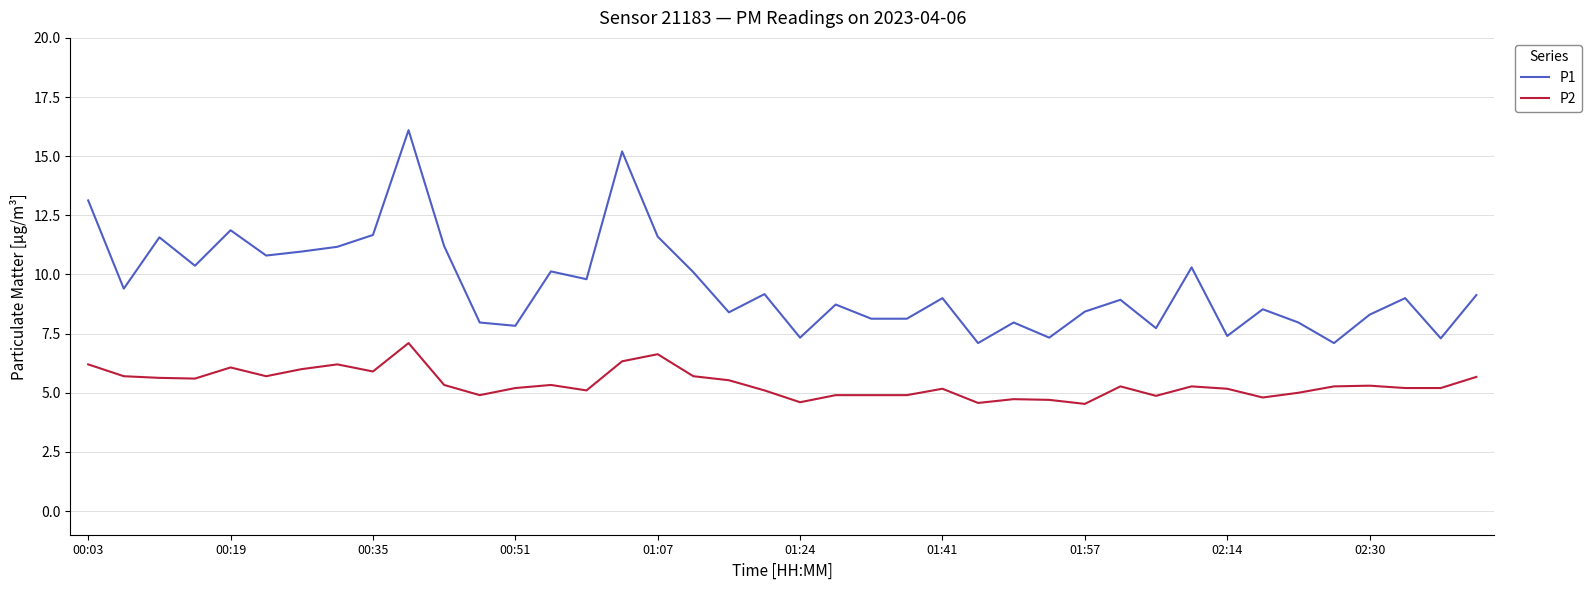

What is the minimum value shown in the chart?

4.5